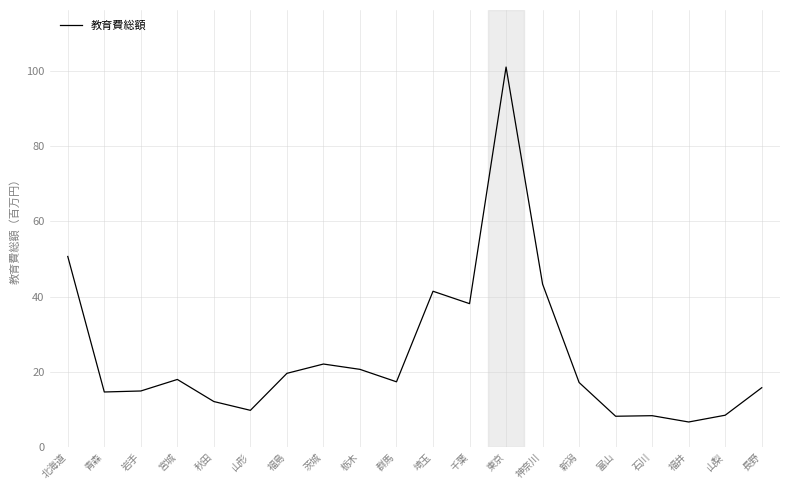

Count the number of data series in this chart.

1